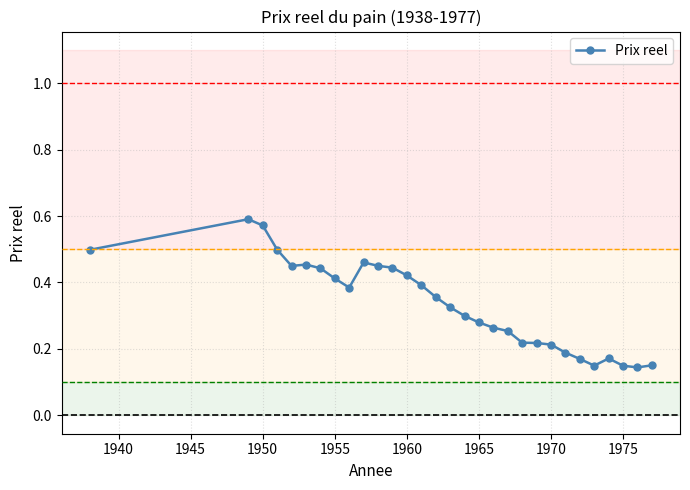

How many lines are shown in the chart?

1